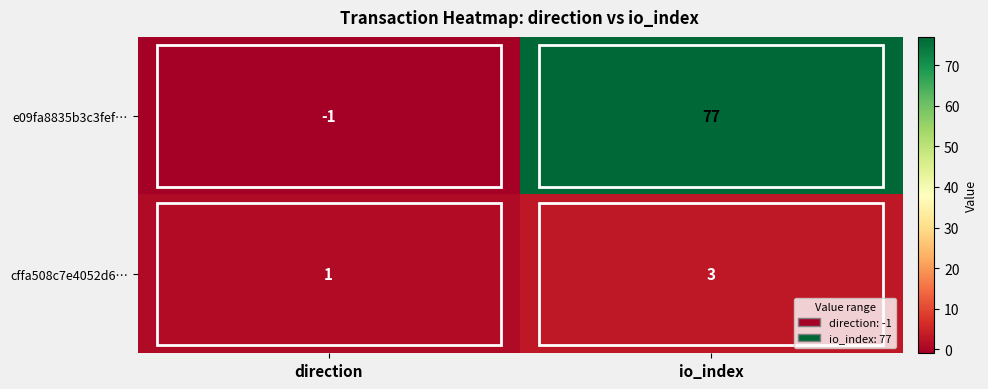

True or false: e09fa8835b3c3fef… has a value of 77 at io_index.

True